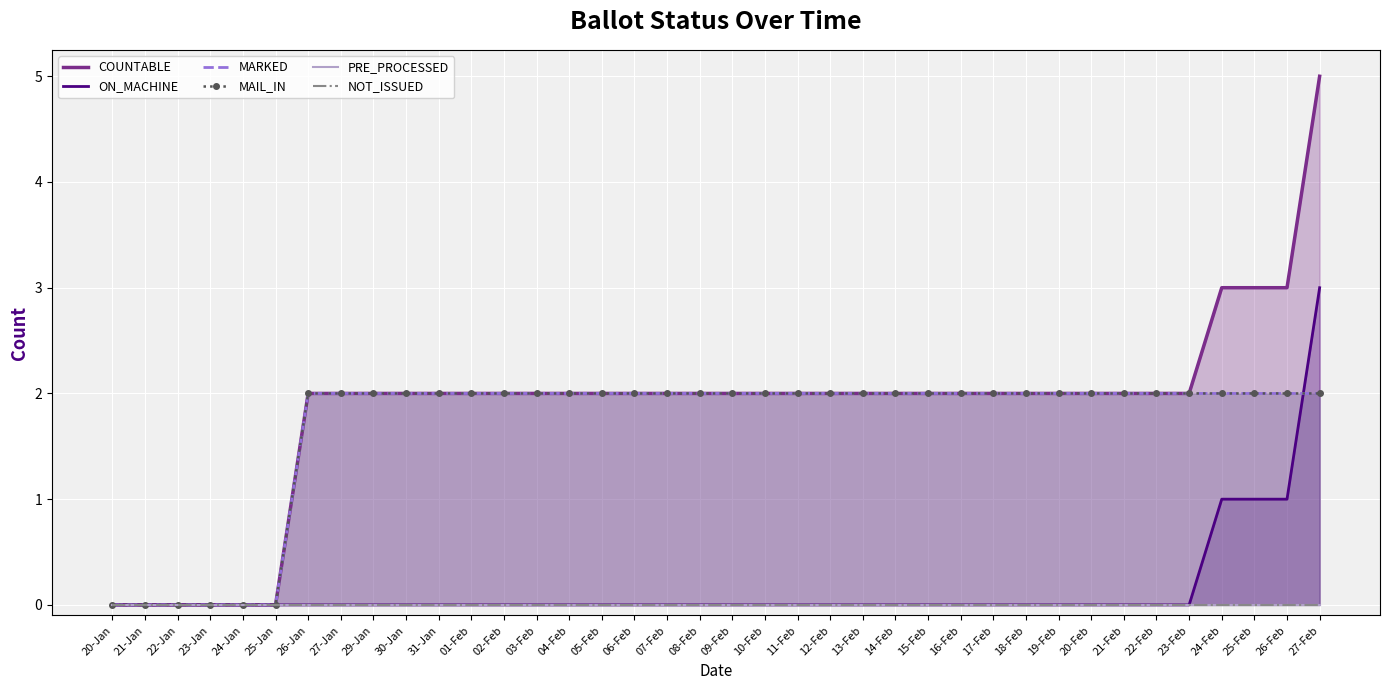

How many data points in COUNTABLE are above 2?

4